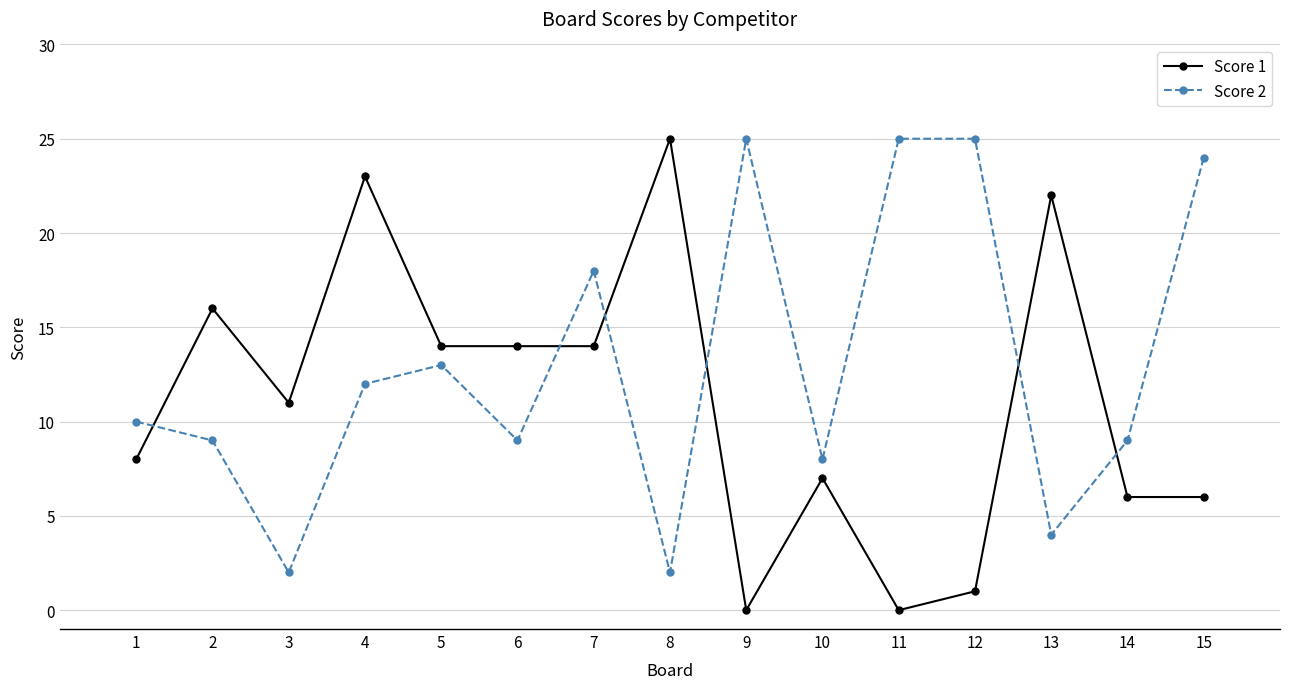

What are all the series names shown in the legend?

Score 1, Score 2